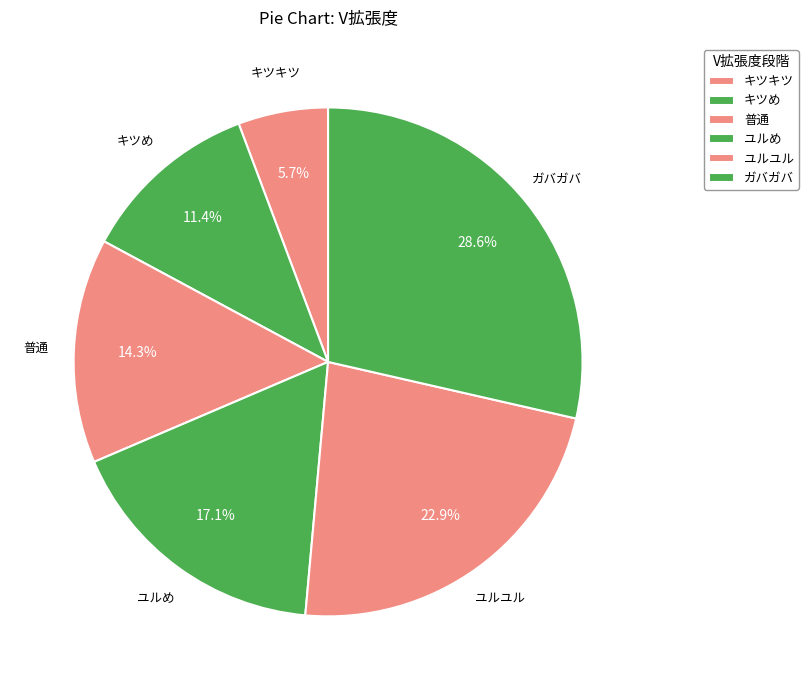

Is it true that ユルめ is 17% of the pie?

True